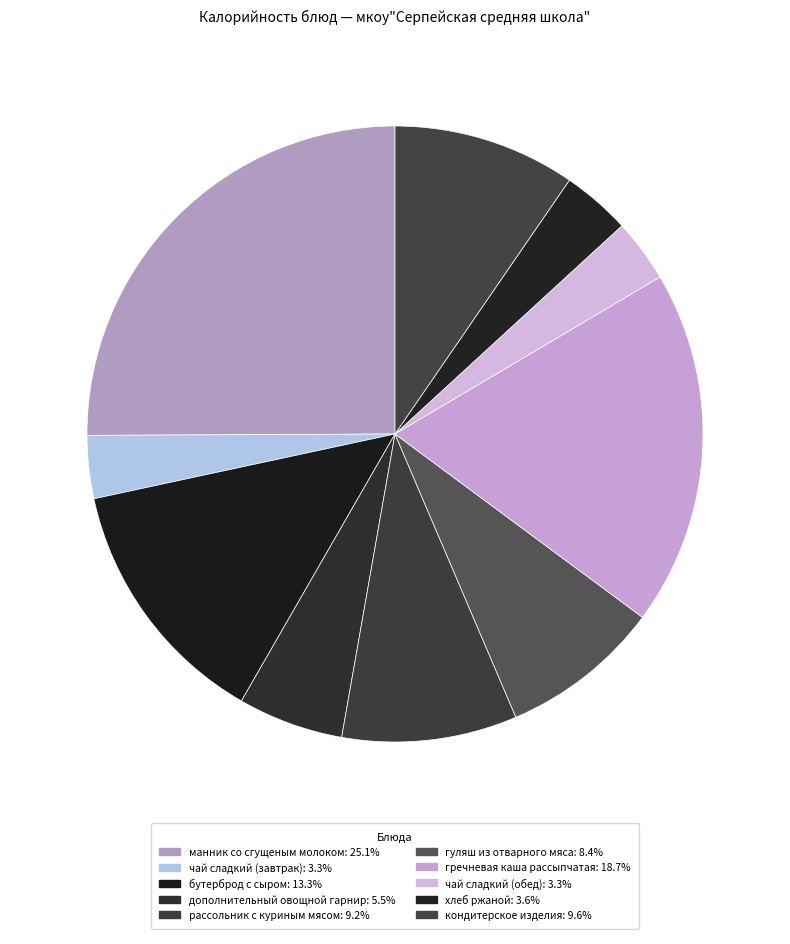

How many slices are in this pie chart?

10